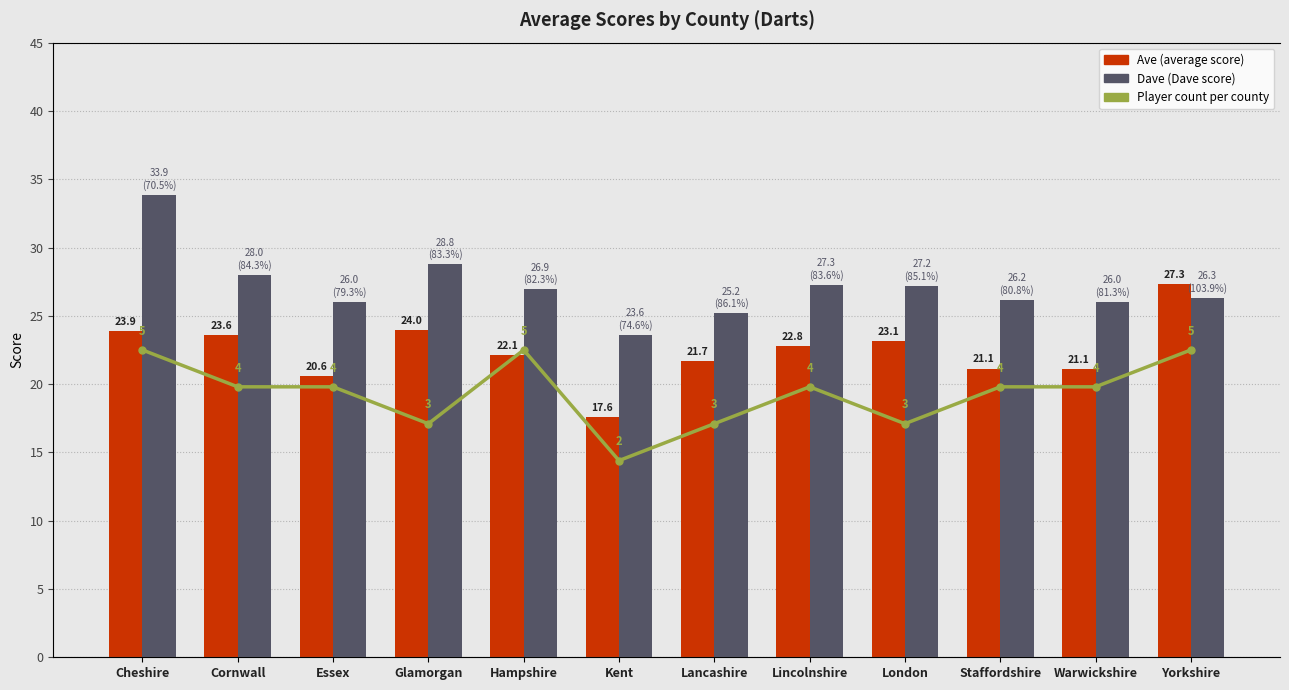

What is the difference between the maximum and minimum values in the Player count (scaled) series?

4.5